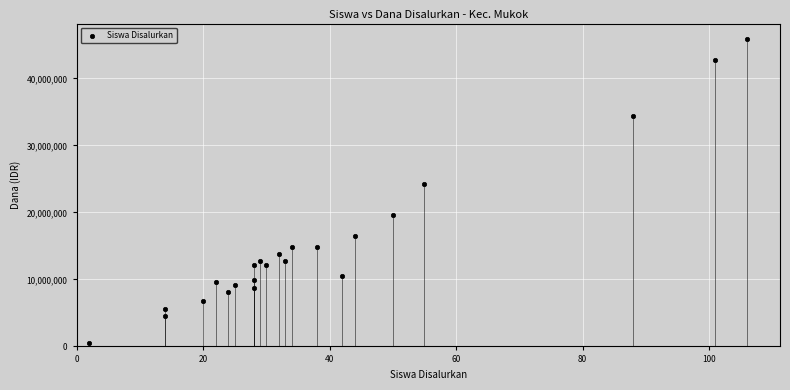

What is the range of X values (max minus min)?

104